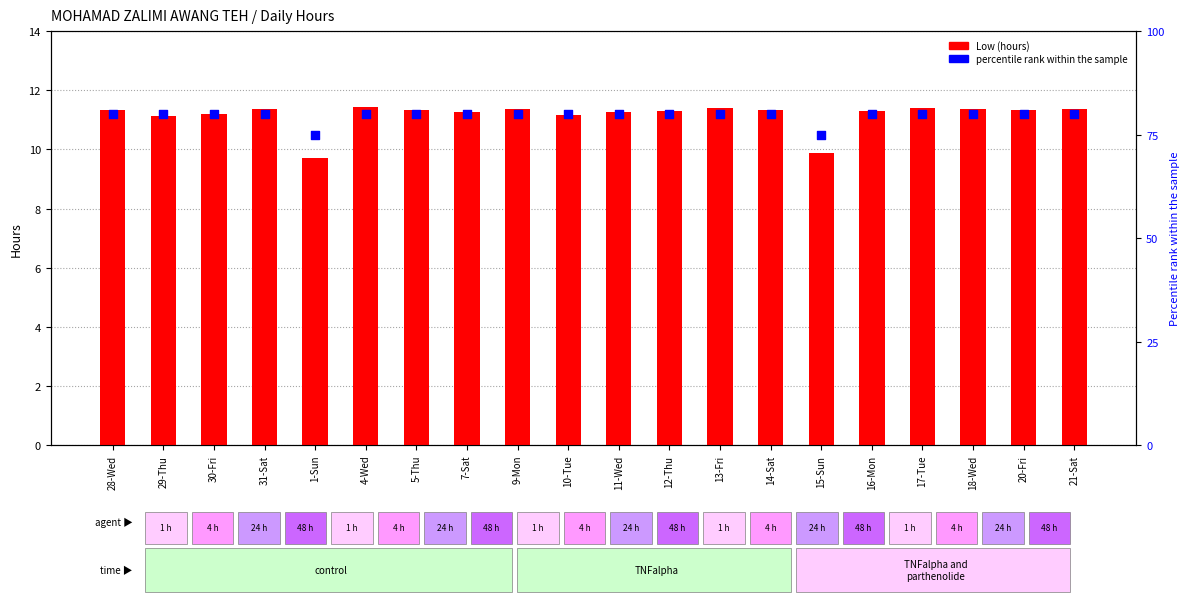

At how many categories does at least one series exceed 22?

20